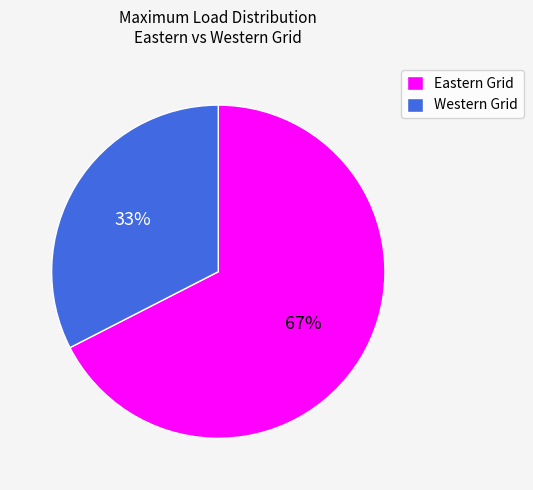

Is Eastern Grid the majority of the pie?

Yes